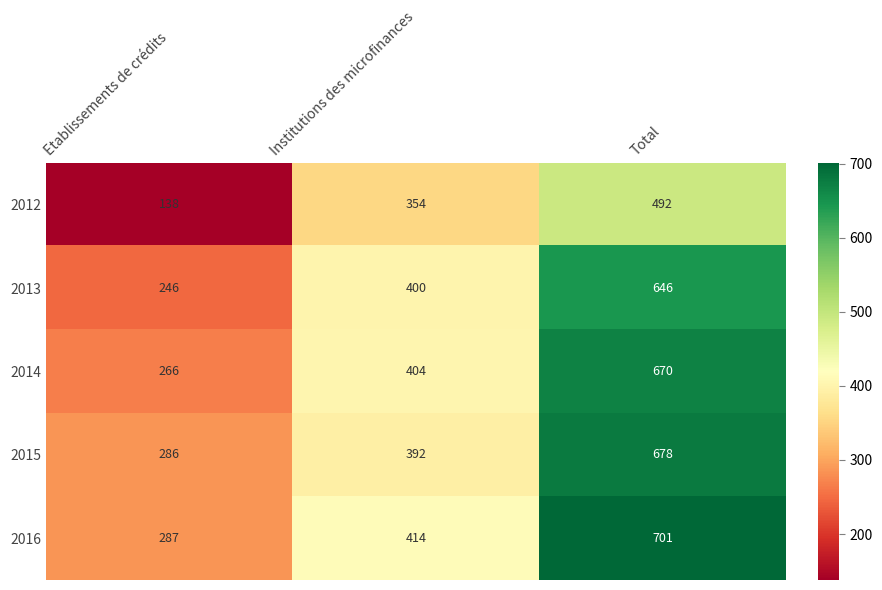

What is the difference between the 2012 values at Institutions des microfinances and Total?

138